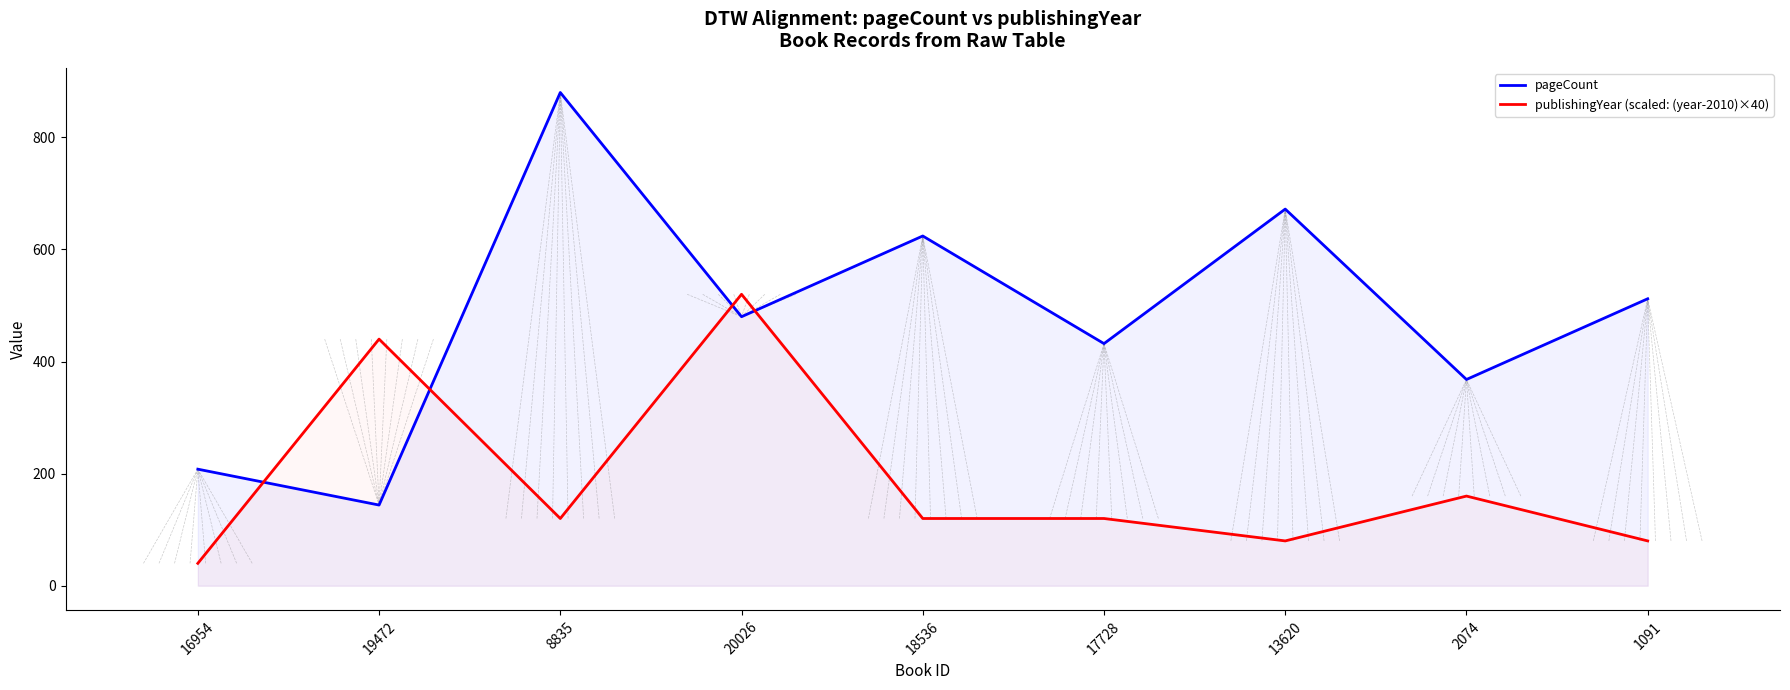

How many interior local valleys does the publishingYear (scaled: (year-2010)×40) series have?

2